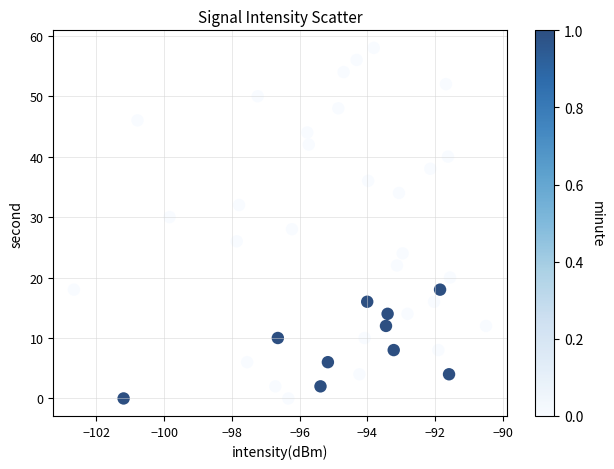

What is the range of Y values (max minus min)?

58